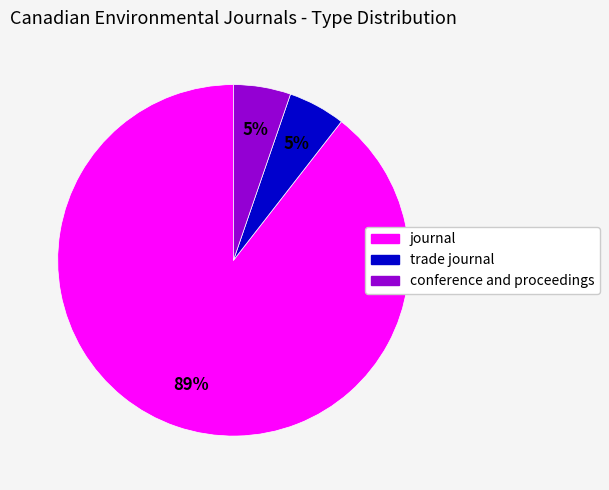

What is the majority slice?

journal